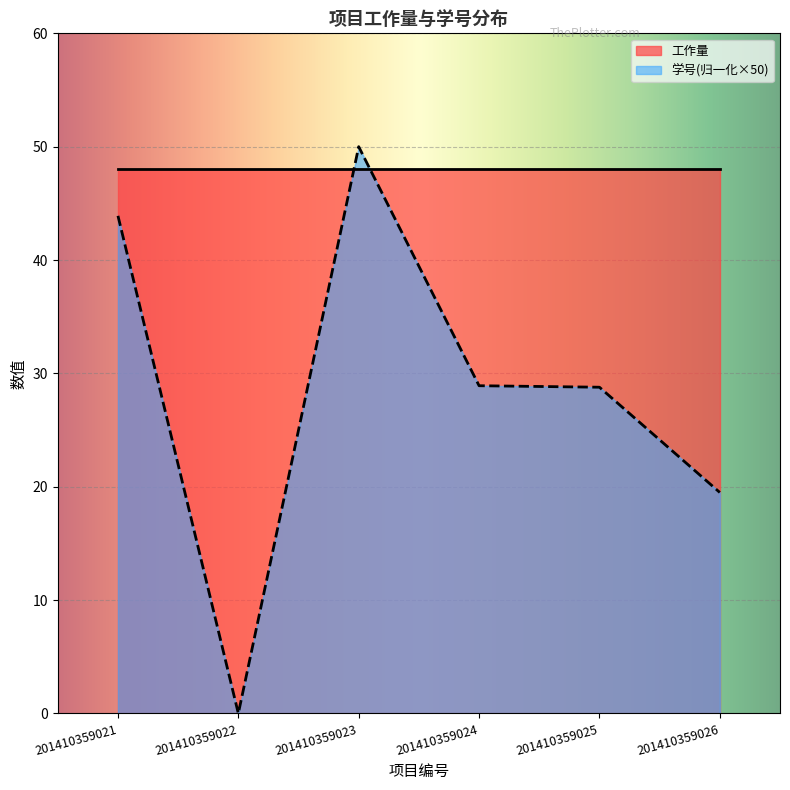

Count the number of values greater than 28.

4